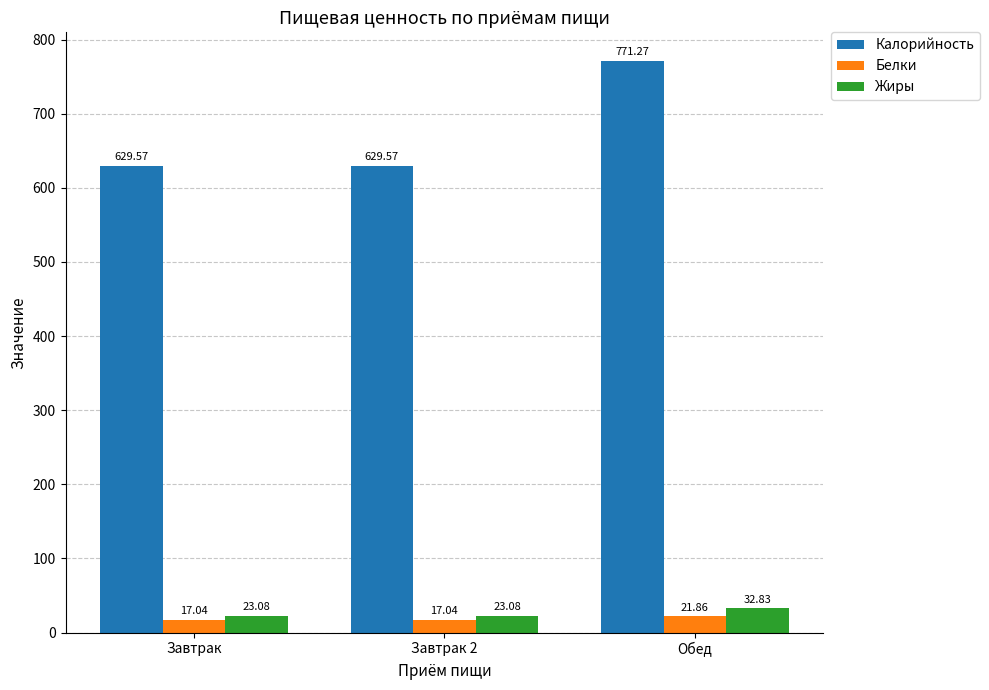

True or false: Белки has a value of 21.9 at Обед.

True